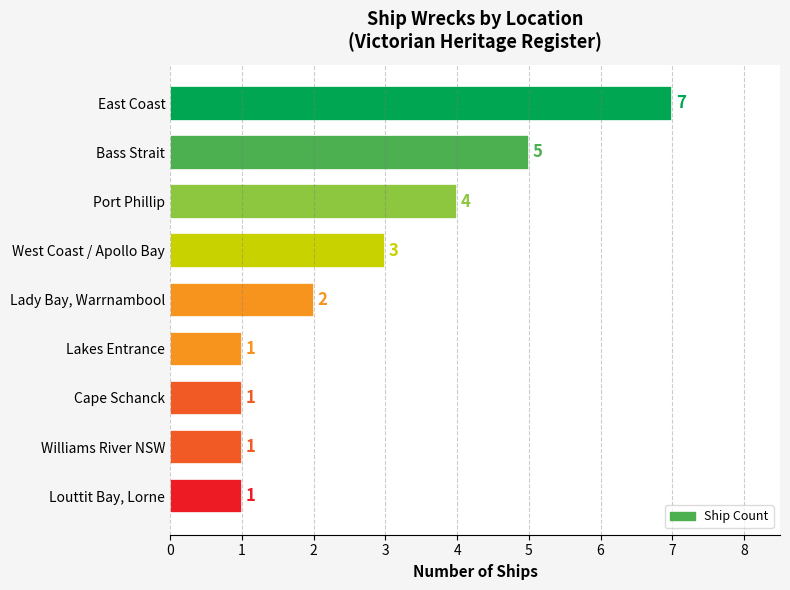

Approximately how many times larger is the value at Port Phillip compared to Lady Bay, Warrnambool?

2.0